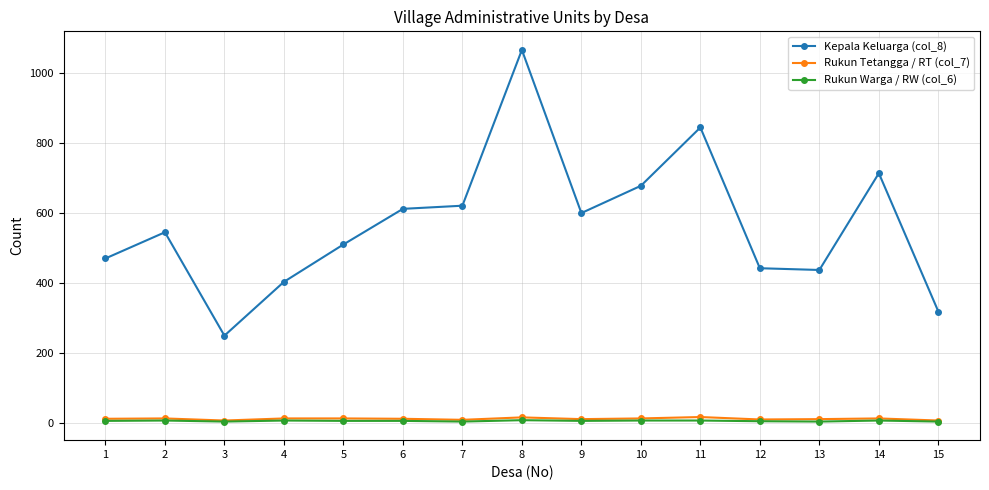

Which series has the largest total across all categories?

Kepala Keluarga (col_8)